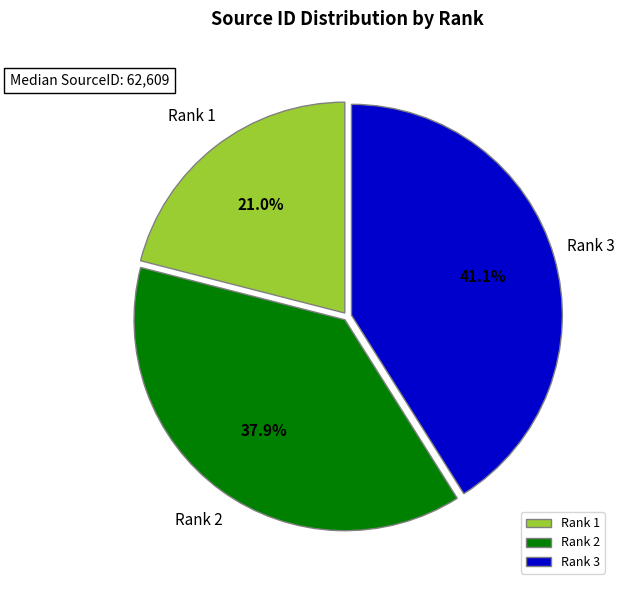

What is the smallest slice in the pie chart?

Rank 1